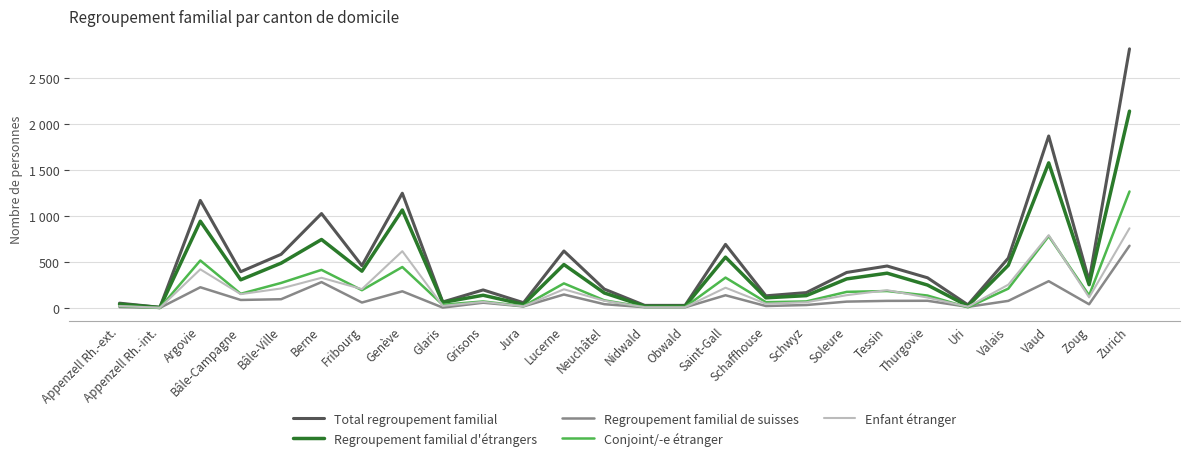

Which category has the highest value in the Regroupement familial d'étrangers series?

Zurich